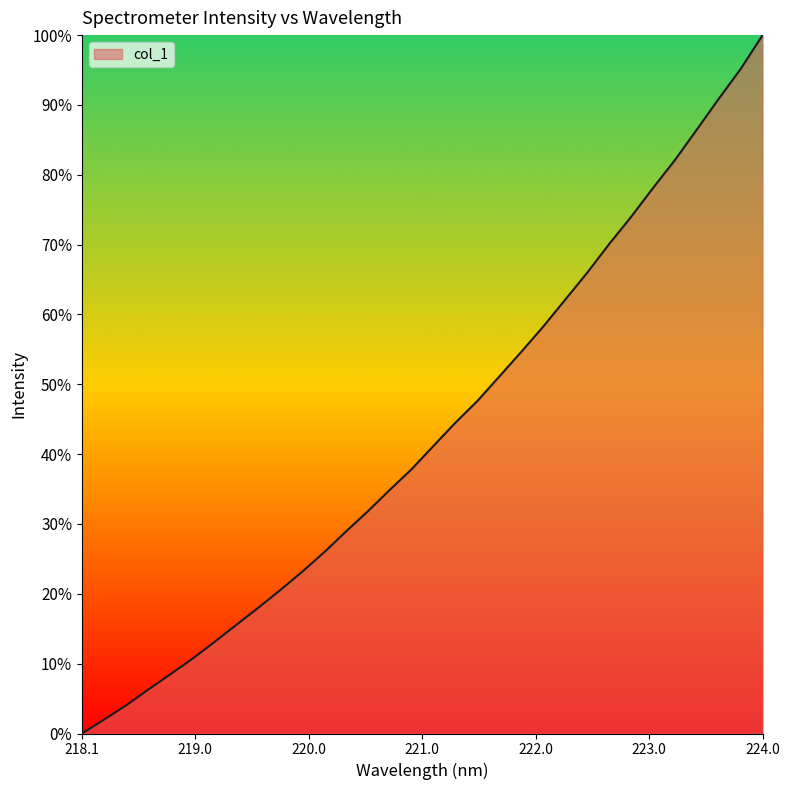

Does the chart display data point markers on the line(s)?

No